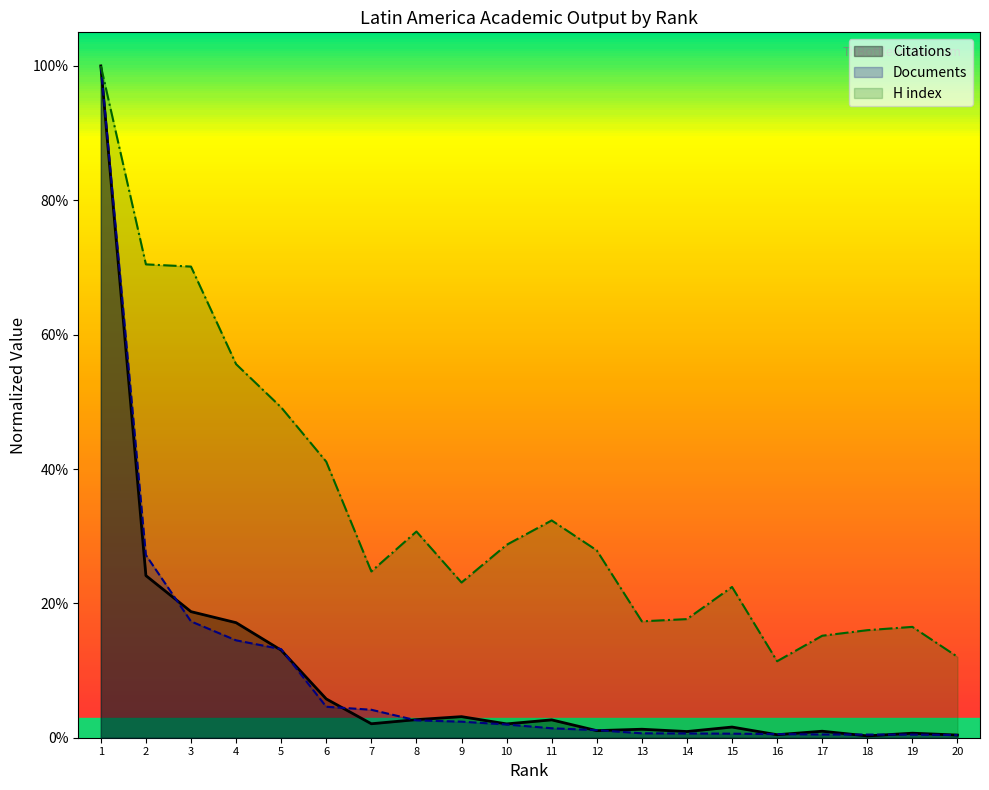

Which label corresponds to the smallest value in the chart?

18